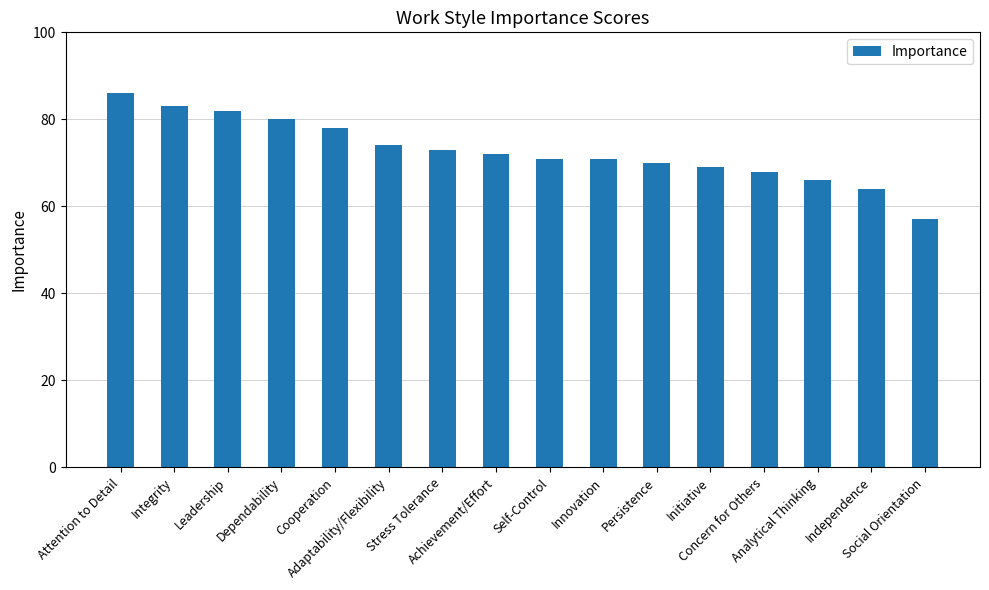

Between Persistence and Attention to Detail, which is larger?

Attention to Detail